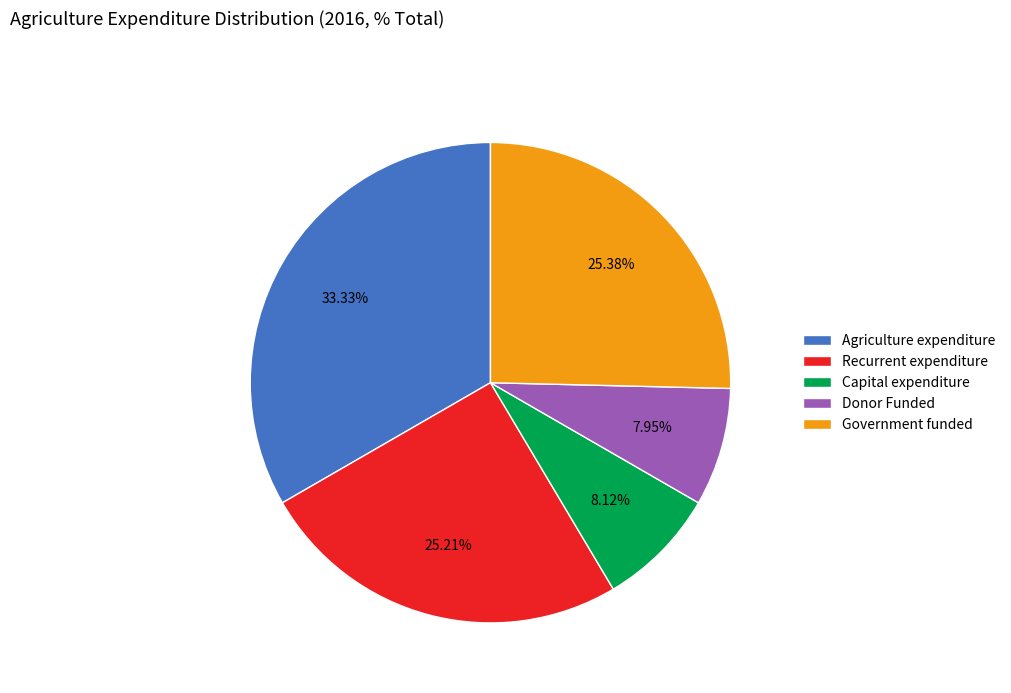

Is Capital expenditure the majority of the pie?

No